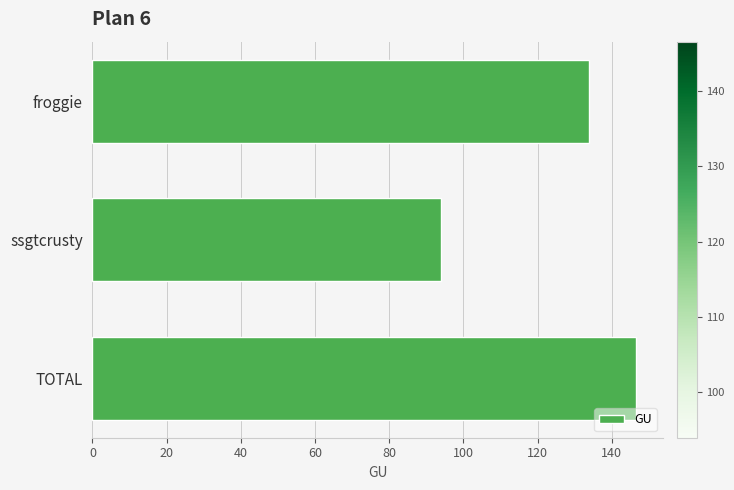

What is the sum of the values at froggie and TOTAL?

280.4